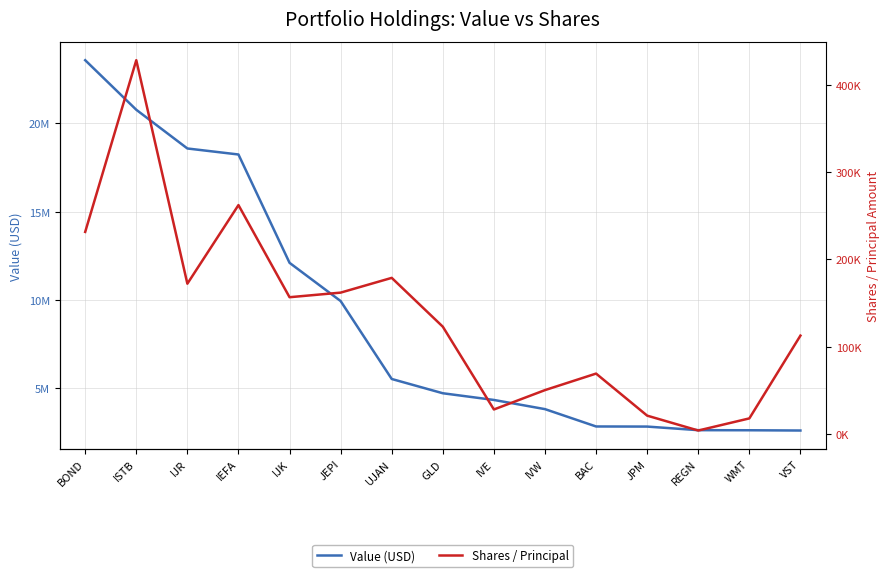

True or false: Value (USD) has a value of 39130890 at BOND.

False